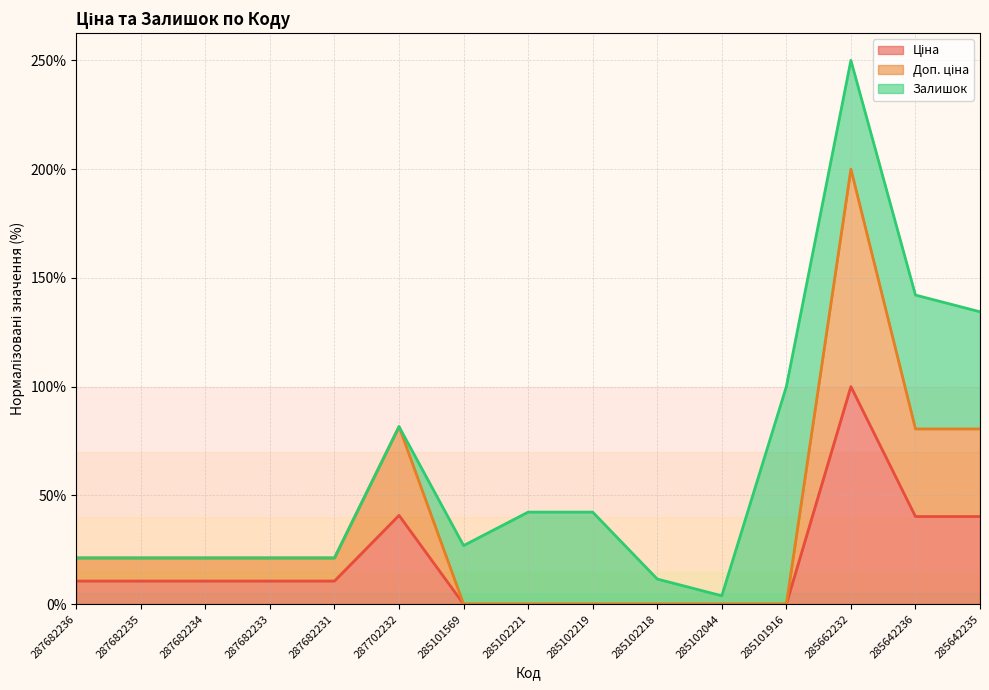

What is the label of the 10th point from the left?

285102218